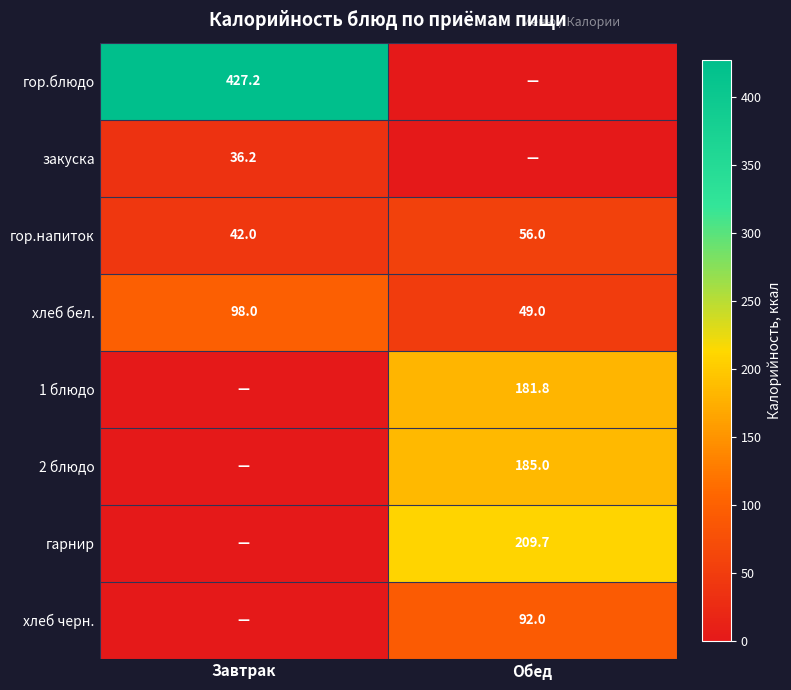

True or false: гор.напиток has a value of 56.0 at Обед.

True